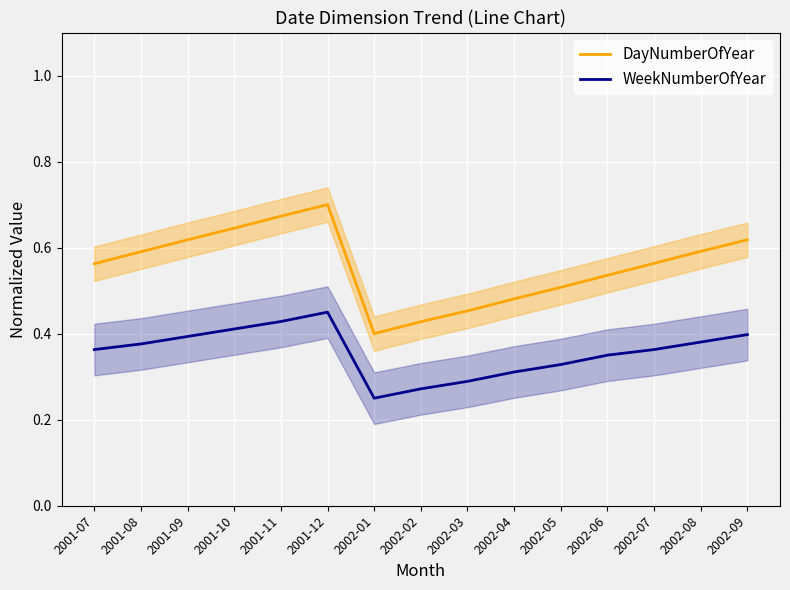

At which category is the sum across all series the highest?

2001-12